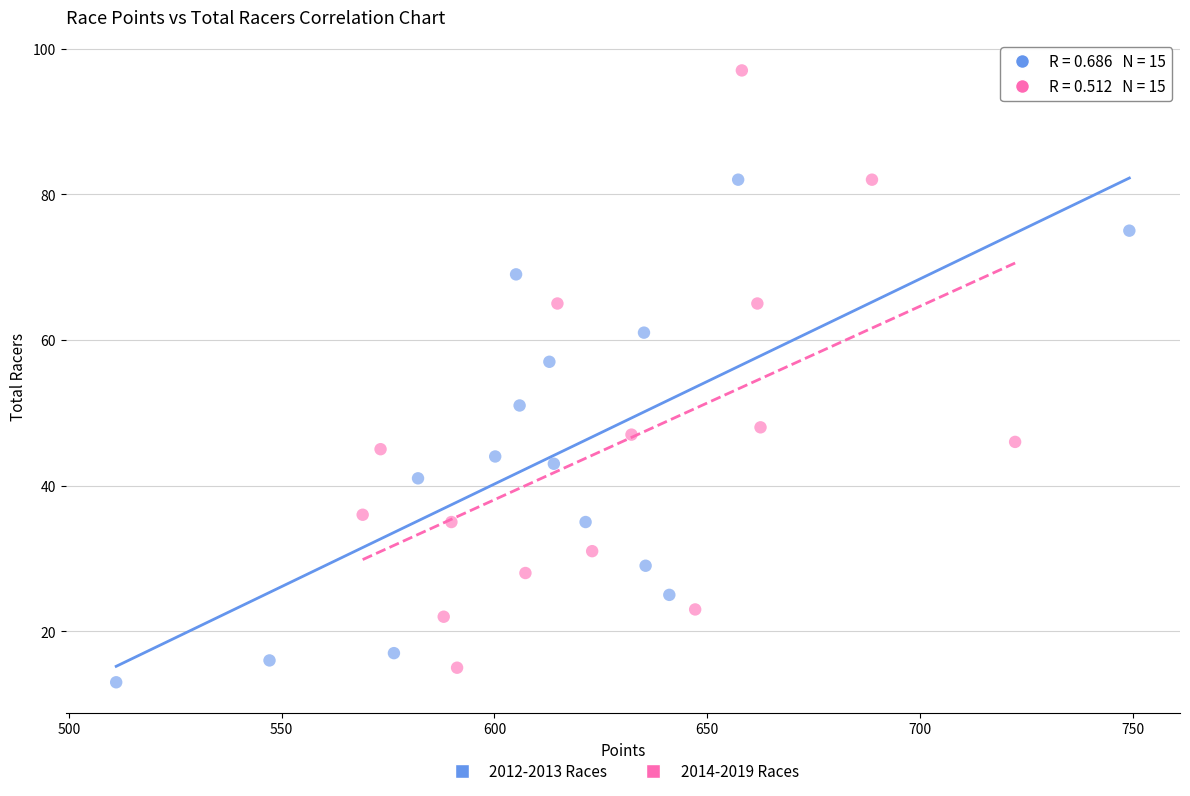

Which series reaches the maximum Y coordinate?

2014-2019 Races